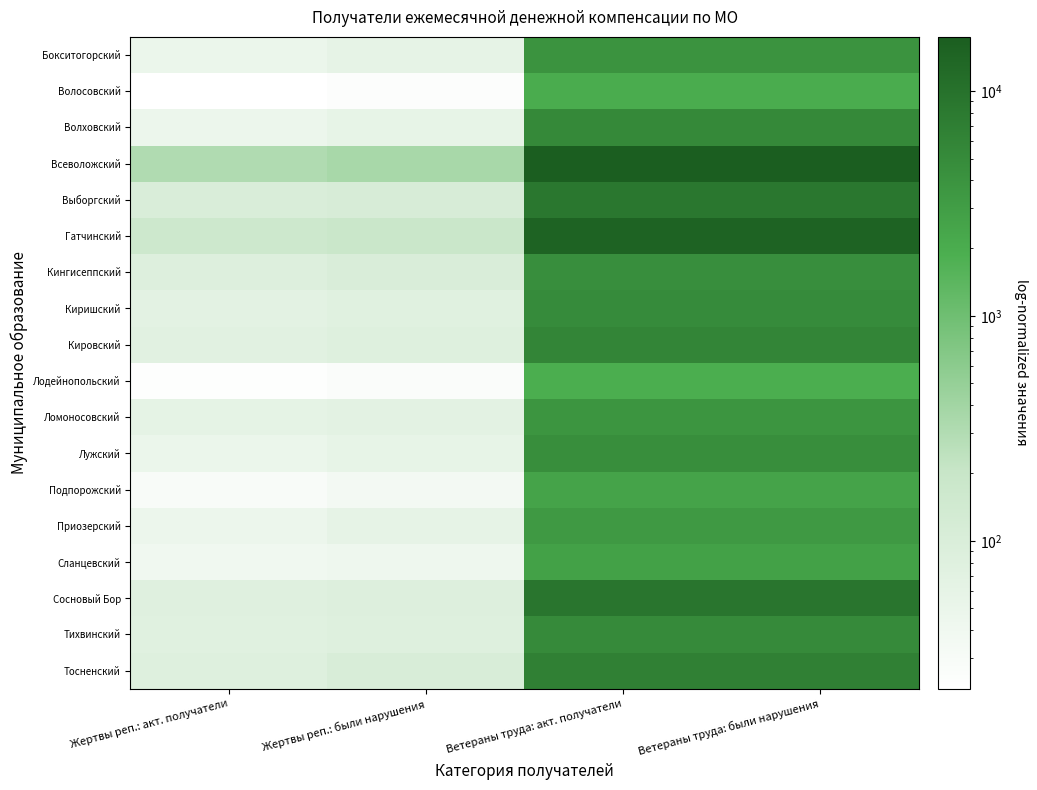

What is the maximum value shown in the chart?

17362